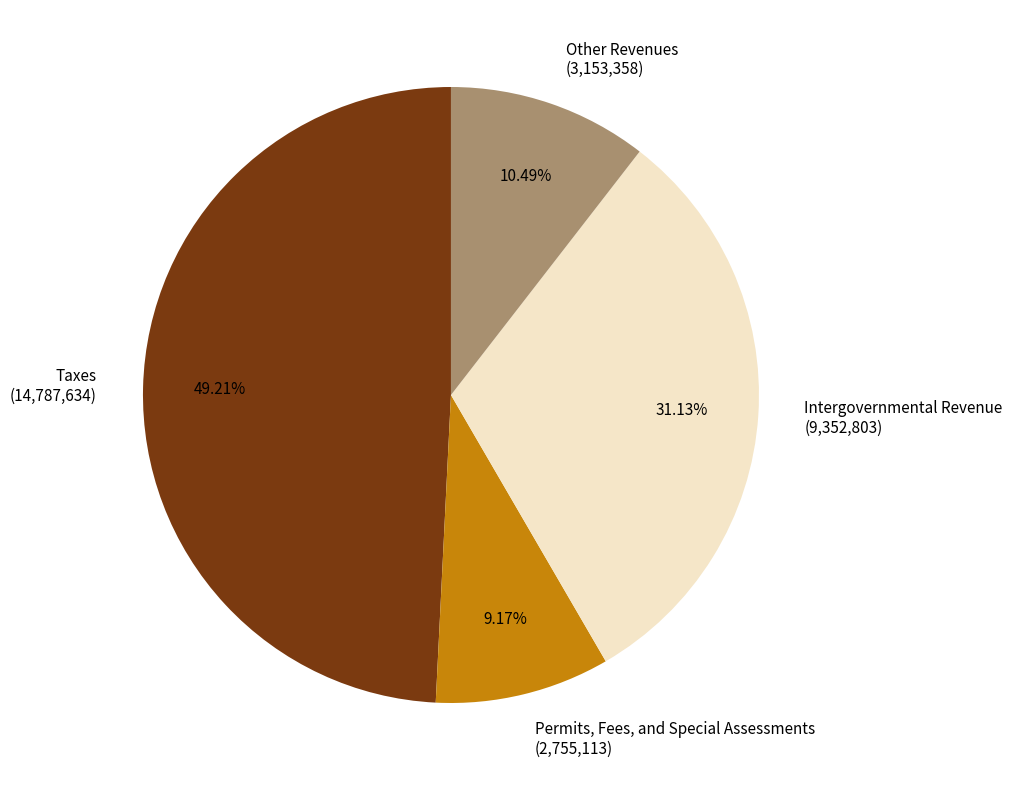

Rank the categories by value from lowest to highest.

Permits, Fees, and Special Assessments, Other Revenues, Intergovernmental Revenue, Taxes